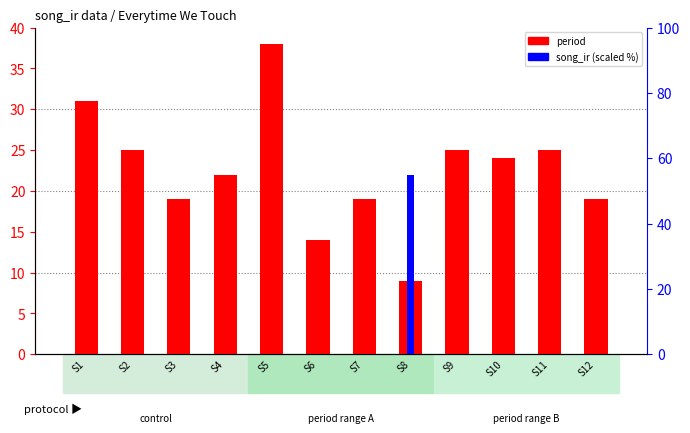

How many groups of bars are there?

12